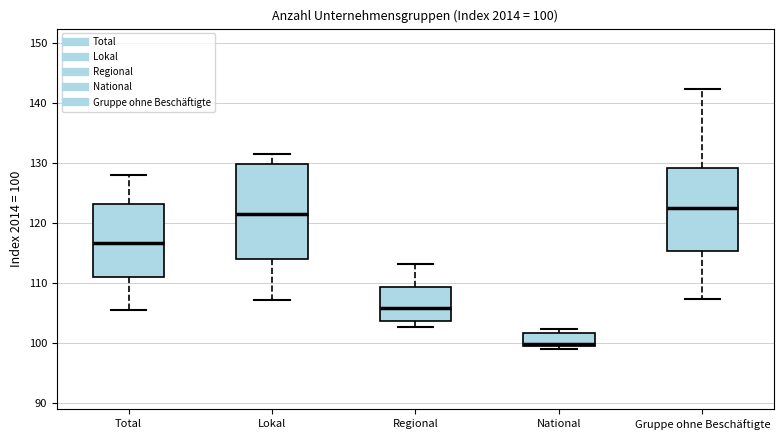

Comparing the boxes themselves (not the whiskers), which one is the tallest?

Lokal